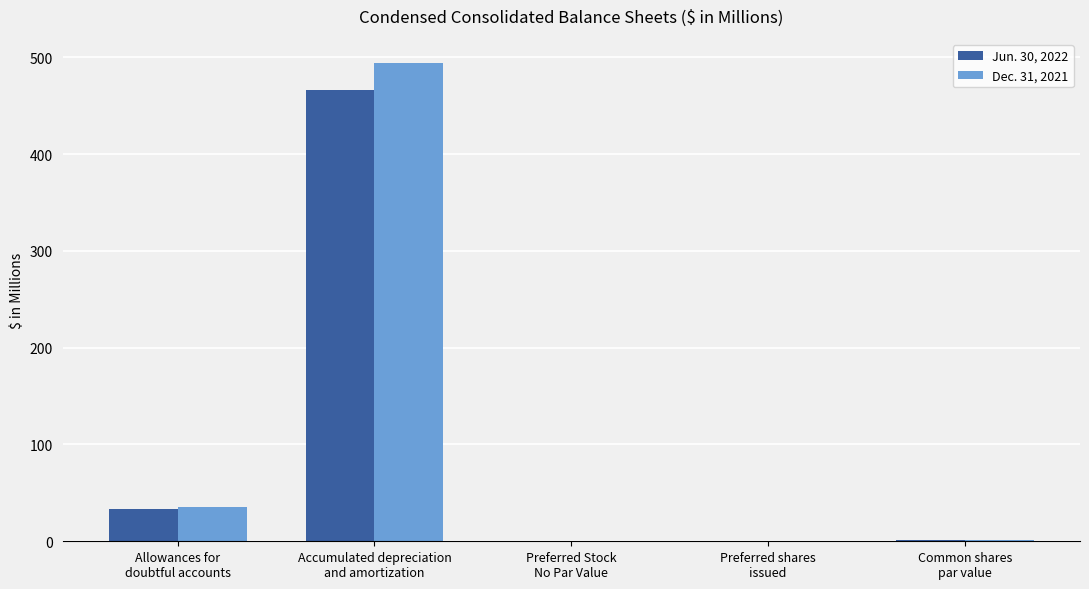

What is the maximum value shown in the chart?

494.3